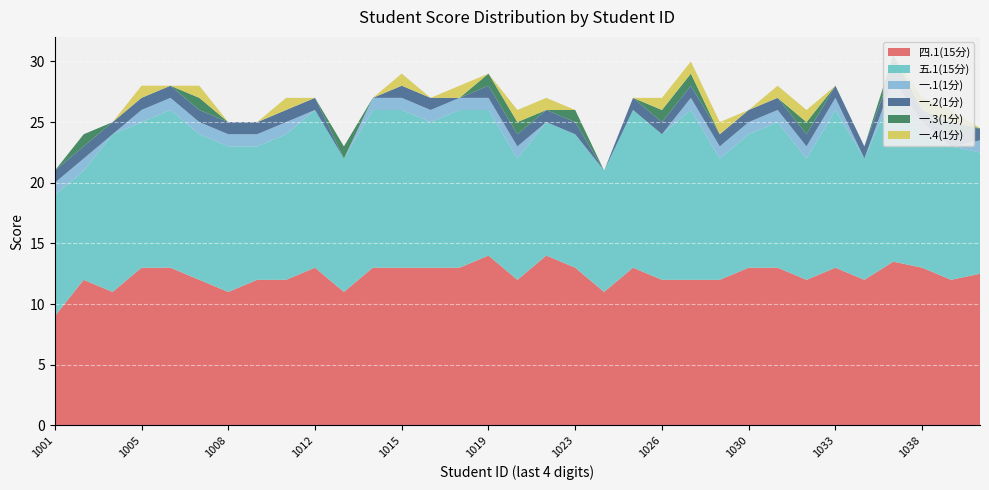

Reading right to left, transcribe all the data shown in this chart.

四.1(15分): 12.5	12.0	13.0	13.5	12.0	13.0	12.0	13.0	13.0	12.0	12.0	12.0	13.0	11.0	13.0	14.0	12.0	14.0	13.0	13.0	13.0	13.0	11.0	13.0	12.0	12.0	11.0	12.0	13.0	13.0	11.0	12.0	9.0
五.1(15分): 10.0	11.0	11.0	14.0	10.0	13.0	10.0	12.0	11.0	10.0	14.0	12.0	13.0	10.0	11.0	11.0	10.0	12.0	13.0	12.0	13.0	13.0	11.0	13.0	12.0	11.0	12.0	12.0	13.0	12.0	13.0	9.0	10.0
一.1(1分): 1.0	0.0	1.0	1.0	0.0	1.0	1.0	1.0	1.0	1.0	1.0	0.0	0.0	0.0	0.0	0.0	1.0	1.0	1.0	1.0	1.0	1.0	0.0	0.0	1.0	1.0	1.0	1.0	1.0	1.0	0.0	1.0	1.0
一.2(1分): 1.0	1.0	1.0	1.0	1.0	1.0	1.0	1.0	1.0	1.0	1.0	1.0	1.0	0.0	1.0	1.0	1.0	1.0	0.0	1.0	1.0	0.0	0.0	1.0	1.0	1.0	1.0	1.0	1.0	1.0	1.0	1.0	1.0
一.3(1分): 0.0	1.0	0.0	1.0	0.0	0.0	1.0	0.0	0.0	0.0	1.0	1.0	0.0	0.0	1.0	0.0	1.0	1.0	0.0	0.0	0.0	0.0	1.0	0.0	0.0	0.0	0.0	1.0	0.0	0.0	0.0	1.0	0.0
一.4(1分): 0.0	1.0	1.0	0.0	0.0	0.0	1.0	1.0	0.0	1.0	1.0	1.0	0.0	0.0	0.0	1.0	1.0	0.0	1.0	0.0	1.0	0.0	0.0	0.0	1.0	0.0	0.0	1.0	0.0	1.0	0.0	0.0	0.0